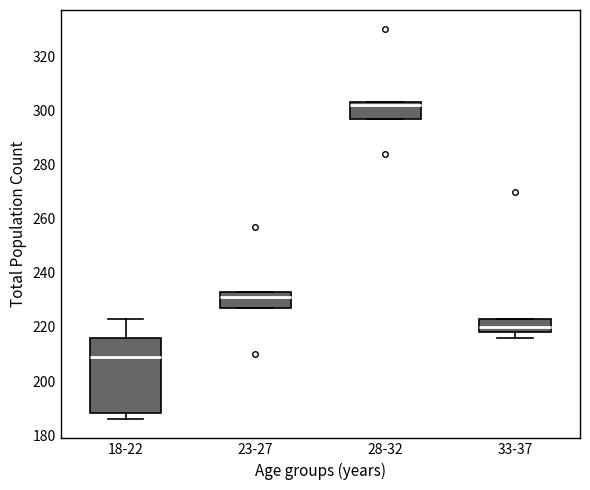

Where is the lower edge of the box for 33-37 on the y-axis? The values are not printed on the chart, so give them approximately, as read against the axis.

218